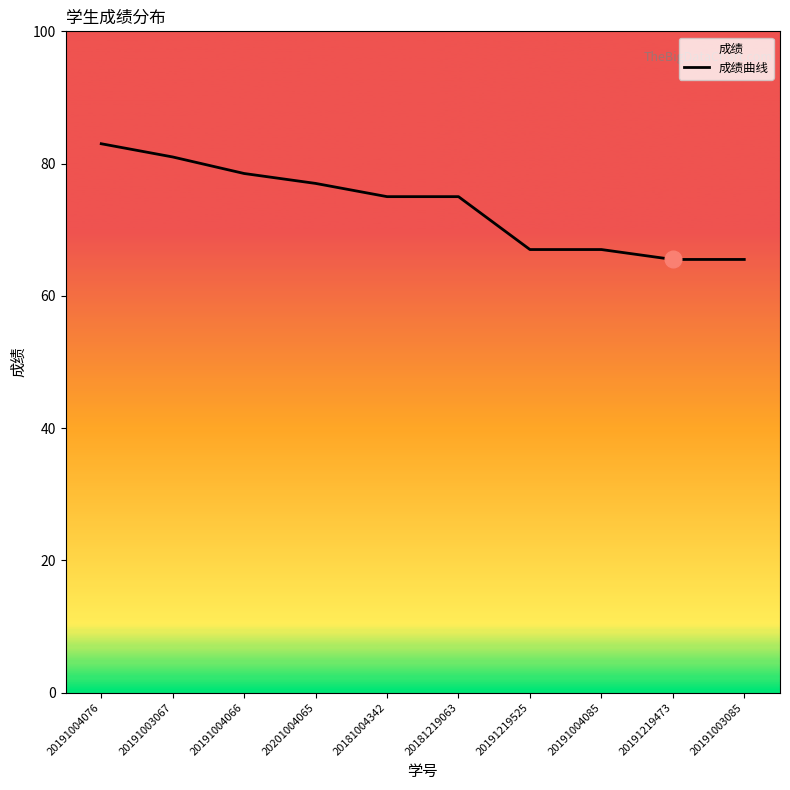

What is the sum of all values?

734.5